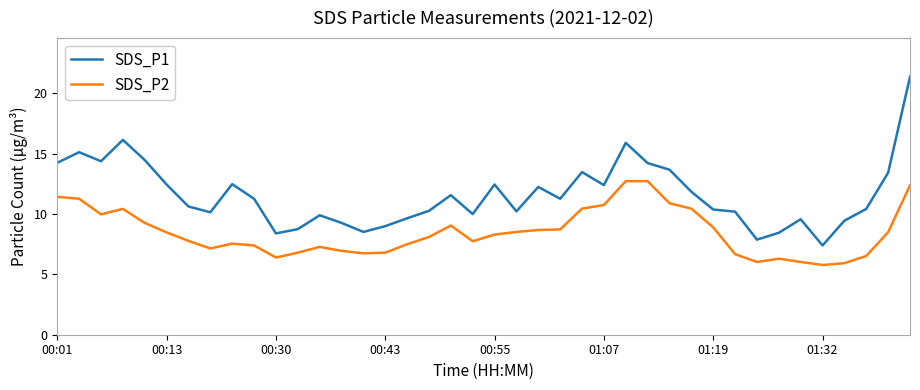

What is the difference between the maximum and minimum values in the SDS_P1 series?

14.0